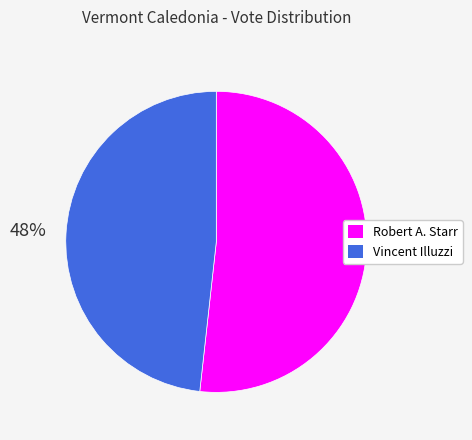

To the nearest percent, what is the difference between the Vincent Illuzzi and Robert A. Starr slice percentages?

4%